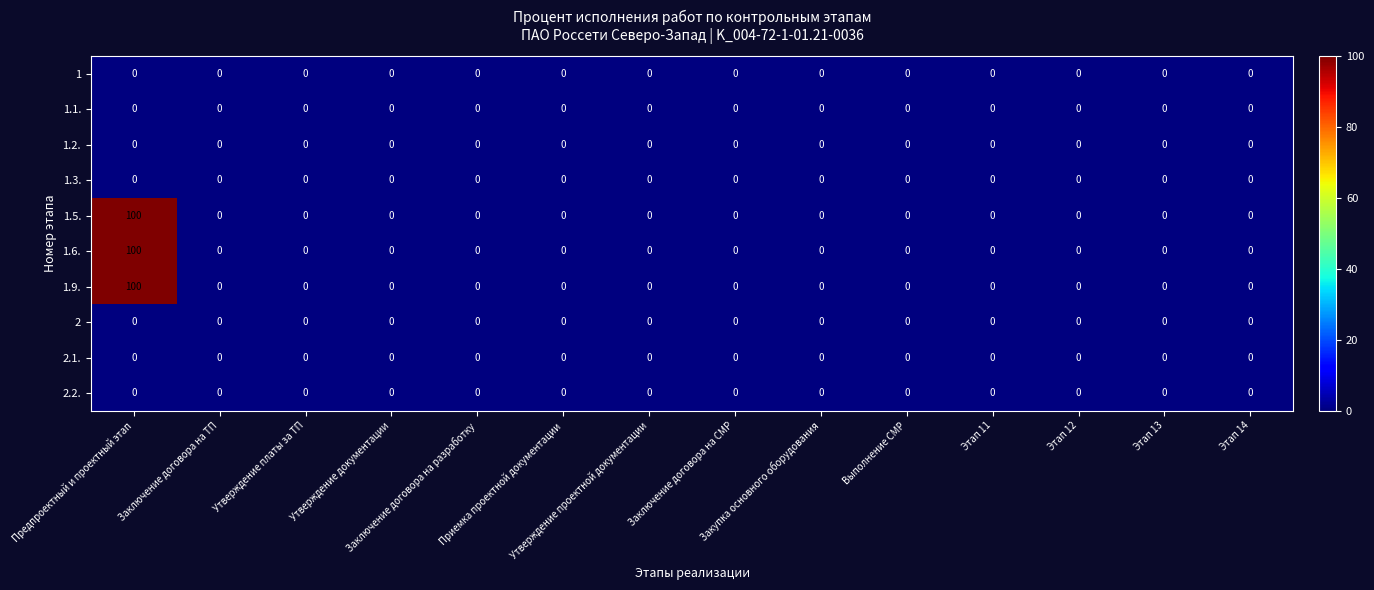

At how many categories does at least one series exceed 36?

1